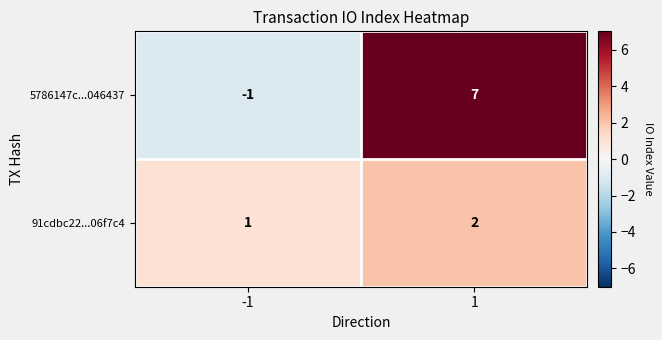

What is the greatest value displayed?

7